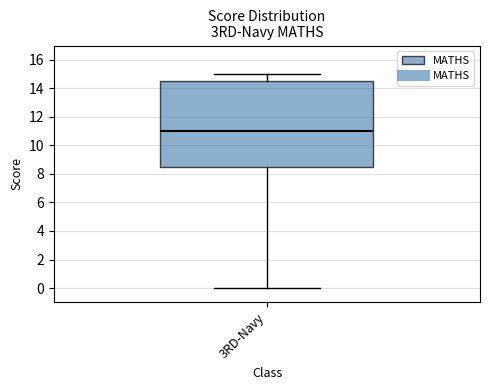

Where is the lower edge of the box for 3RD-Navy on the y-axis? The values are not printed on the chart, so give them approximately, as read against the axis.

8.6